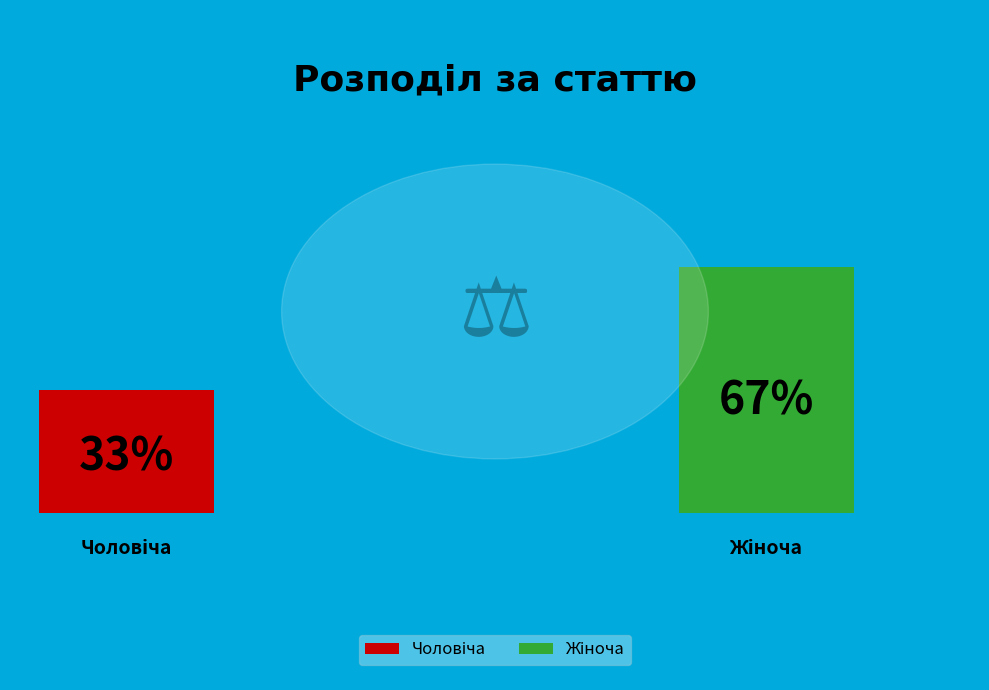

Count the number of slices in the pie.

2